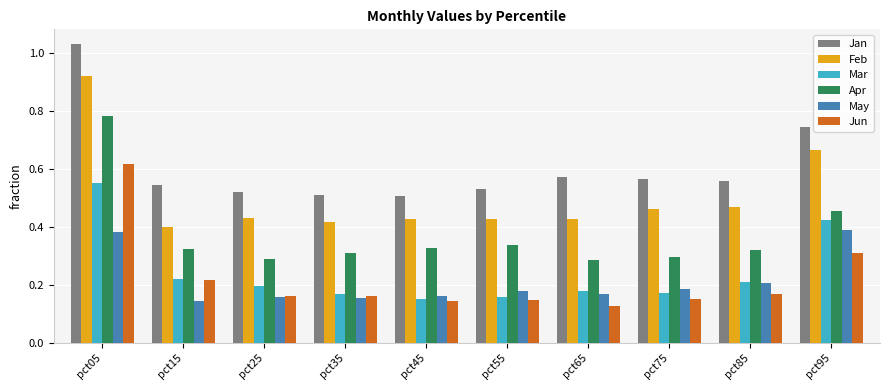

Rank the series by their maximum value, from highest to lowest.

Jan, Feb, Apr, Jun, Mar, May